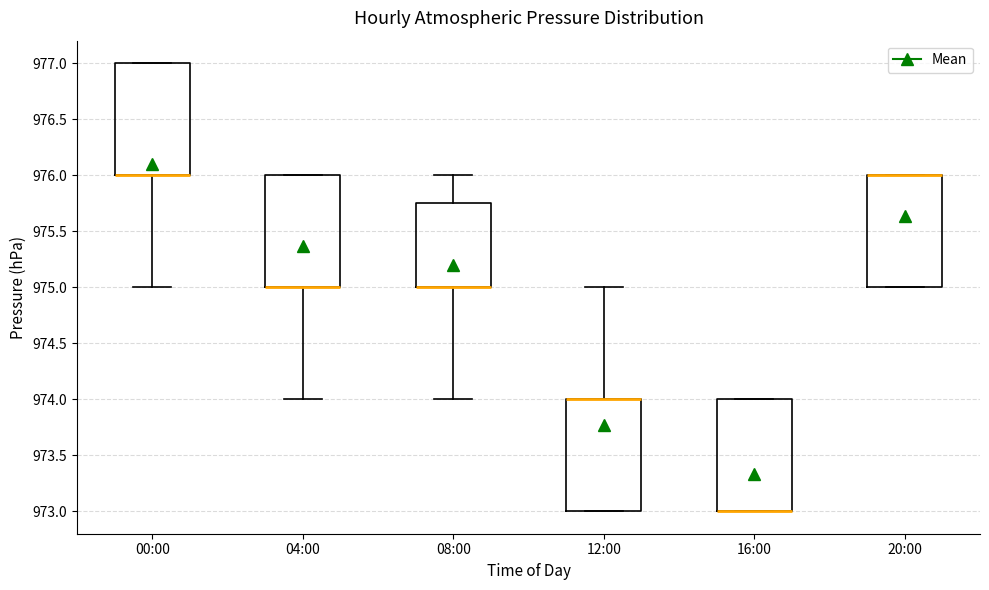

Reading left to right, read every box against the y-axis: the position of its median line, the range the box covers, and the ends of its whiskers. The values are not printed on the chart, so give them approximately, as read against the axis.

00:00: median 976.00 (drawn on the box's lower edge), box 976.00 to 977.00, whiskers 975.00 to 977.00
04:00: median 975.00 (drawn on the box's lower edge), box 975.00 to 976.00, whiskers 974.00 to 976.00
08:00: median 975.00 (drawn on the box's lower edge), box 975.00 to 975.75, whiskers 974.00 to 976.00
12:00: median 974.00 (drawn on the box's upper edge), box 973.00 to 974.00, whiskers 973.00 to 975.00
16:00: median 973.00 (drawn on the box's lower edge), box 973.00 to 974.00, whiskers 973.00 to 974.00
20:00: median 976.00 (drawn on the box's upper edge), box 975.00 to 976.00, whiskers 975.00 to 976.00